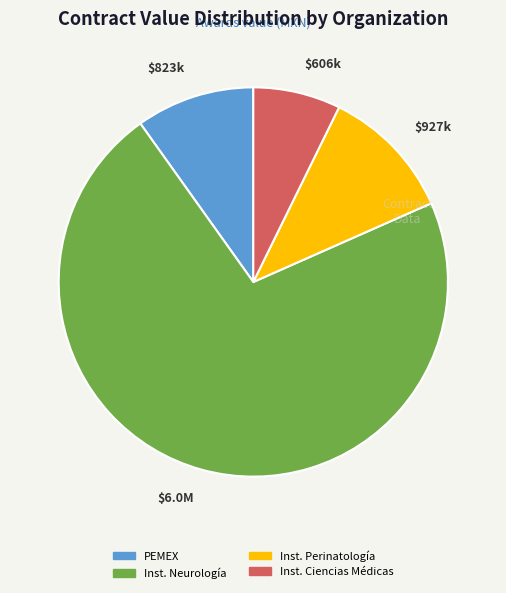

Is it true that $6.0M is 81% of the pie?

False